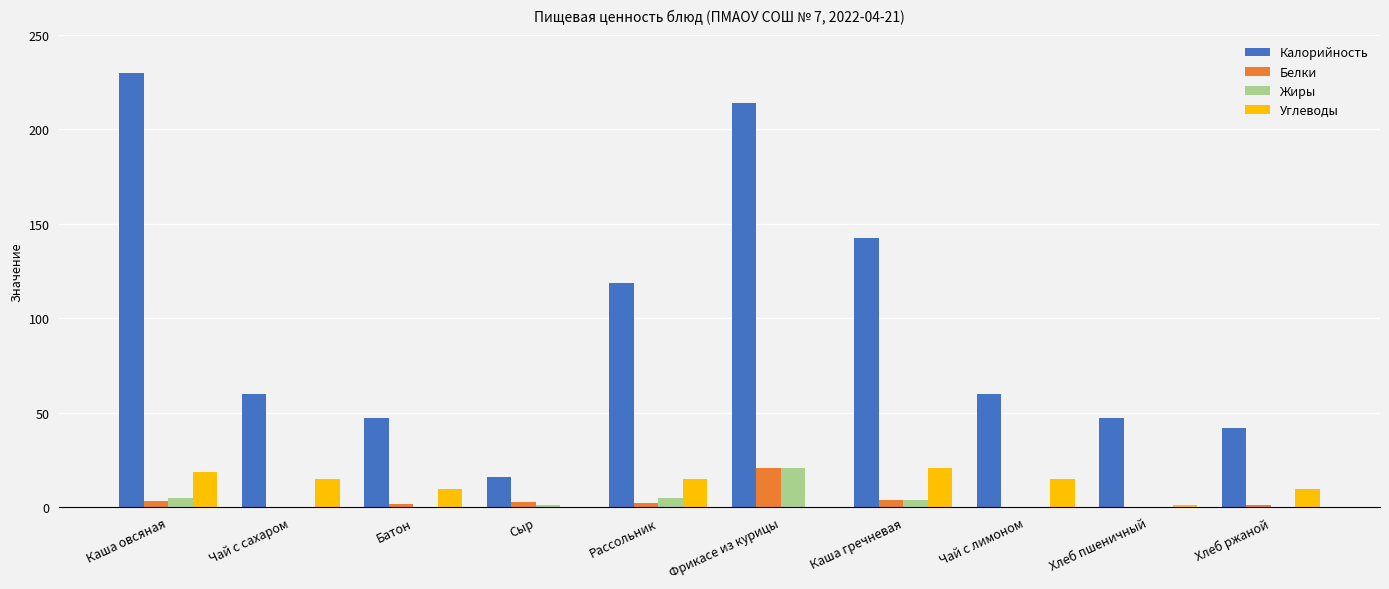

What is the spread (max minus min) of values at Каша овсяная?

226.9